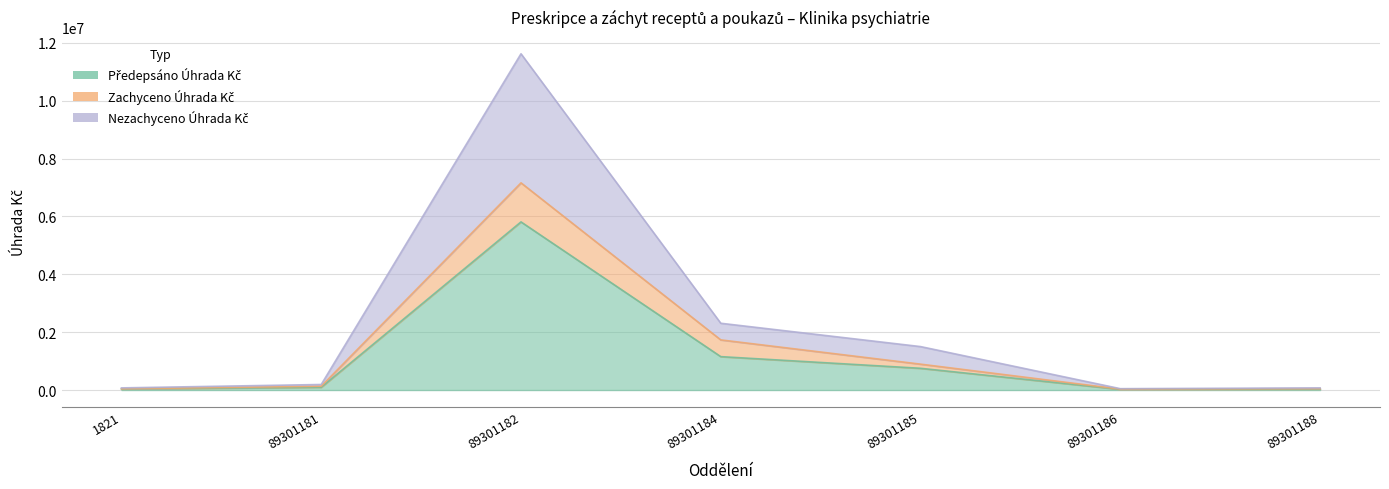

Reading left to right, transcribe all the data shown in this chart.

Předepsáno Úhrada Kč: 1821=36777.7	89301181=95266.1	89301182=5809584.0	89301184=1153649.3	89301185=750447.6	89301186=23257.0	89301188=36775.3
Zachyceno Úhrada Kč: 1821=41067.6	89301181=130151.4	89301182=7159061.7	89301184=1732237.8	89301185=894107.1	89301186=31635.6	89301188=46266.5
Nezachyceno Úhrada Kč: 1821=73555.4	89301181=190532.2	89301182=11619168.0	89301184=2307298.5	89301185=1500895.3	89301186=46514.0	89301188=73550.7